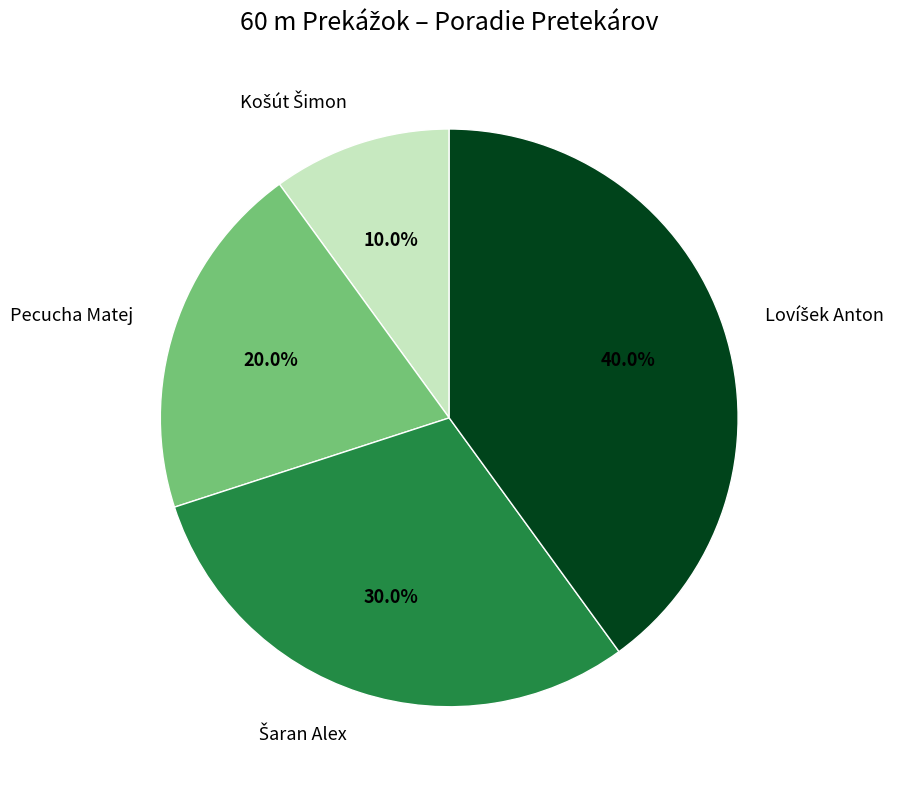

What portion of the pie excludes Pecucha Matej?

80.0%